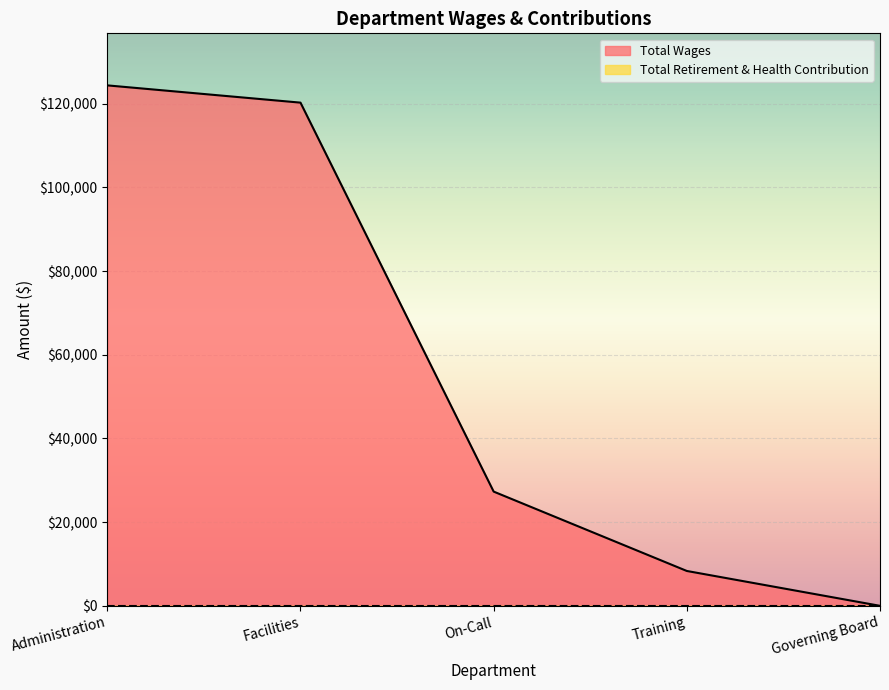

Reading left to right, transcribe all the data shown in this chart.

Administration=124372	Facilities=120247	On-Call=27298	Training=8330	Governing Board=0